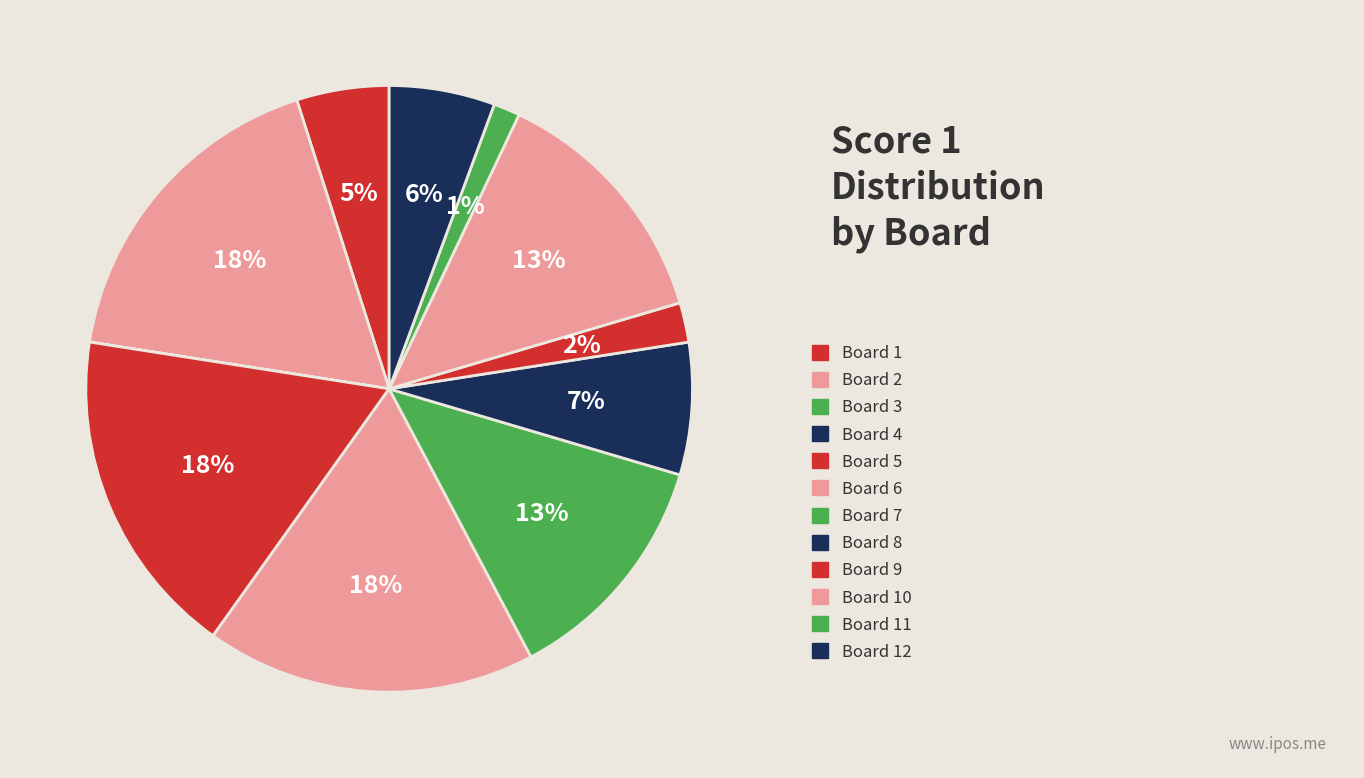

To the nearest percent, what is the difference between the largest and smallest slice percentages?

18%